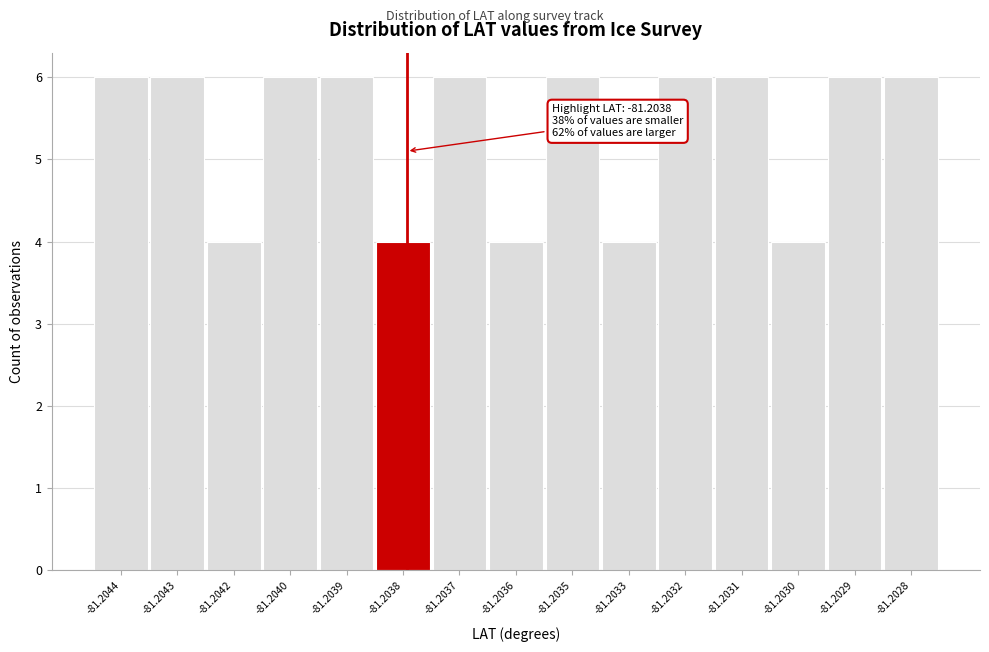

Reading left to right, extract all data points from this chart.

-81.2044=6	-81.2043=6	-81.2042=4	-81.2040=6	-81.2039=6	-81.2038=4	-81.2037=6	-81.2036=4	-81.2035=6	-81.2033=4	-81.2032=6	-81.2031=6	-81.2030=4	-81.2029=6	-81.2028=6